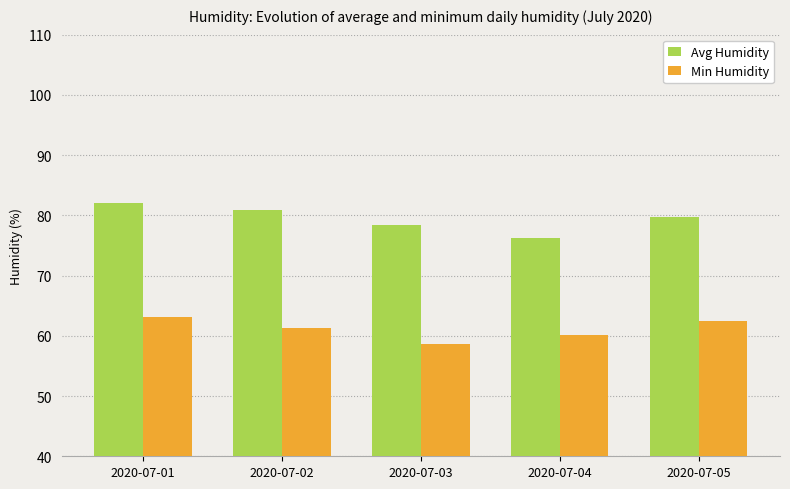

At which label does Min Humidity first exceed 61?

2020-07-01